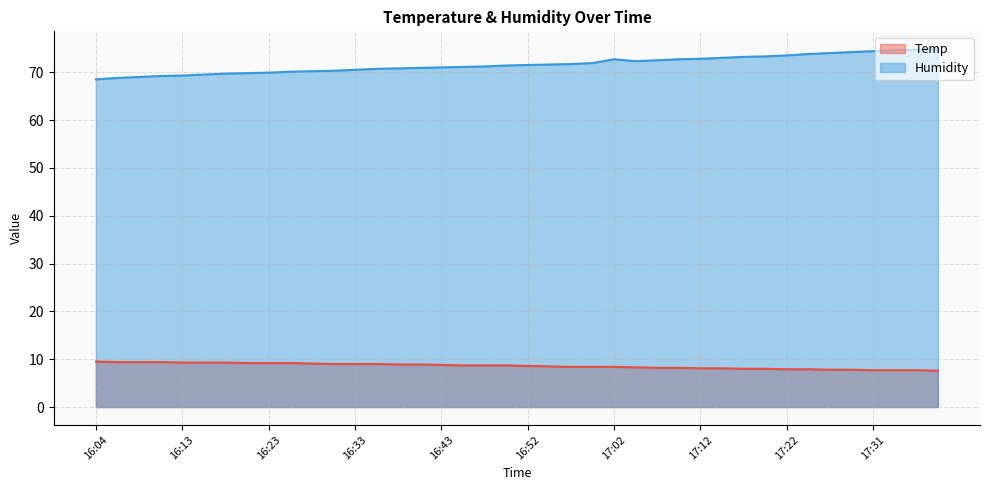

Is it true that Humidity equals 68.5 at 16:04?

True